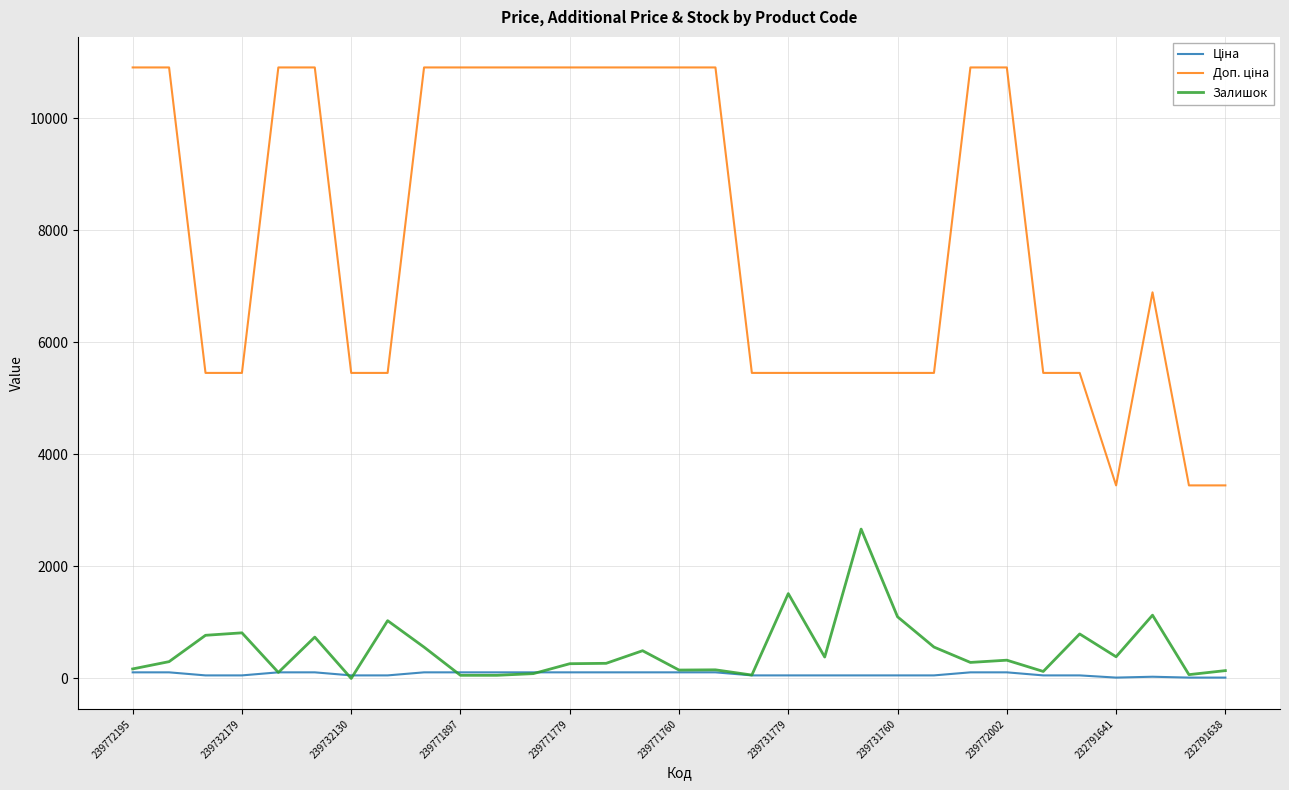

What is the maximum value for Залишок?

2665.0